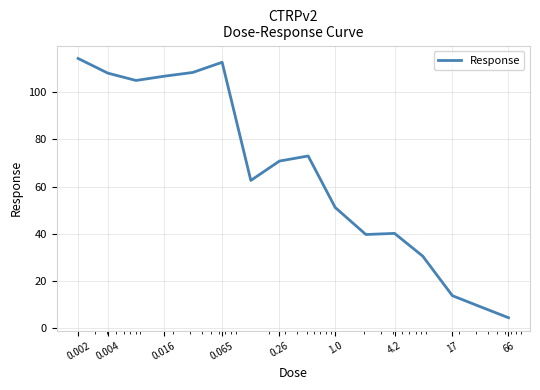

What is the difference between the maximum and minimum values?

109.7